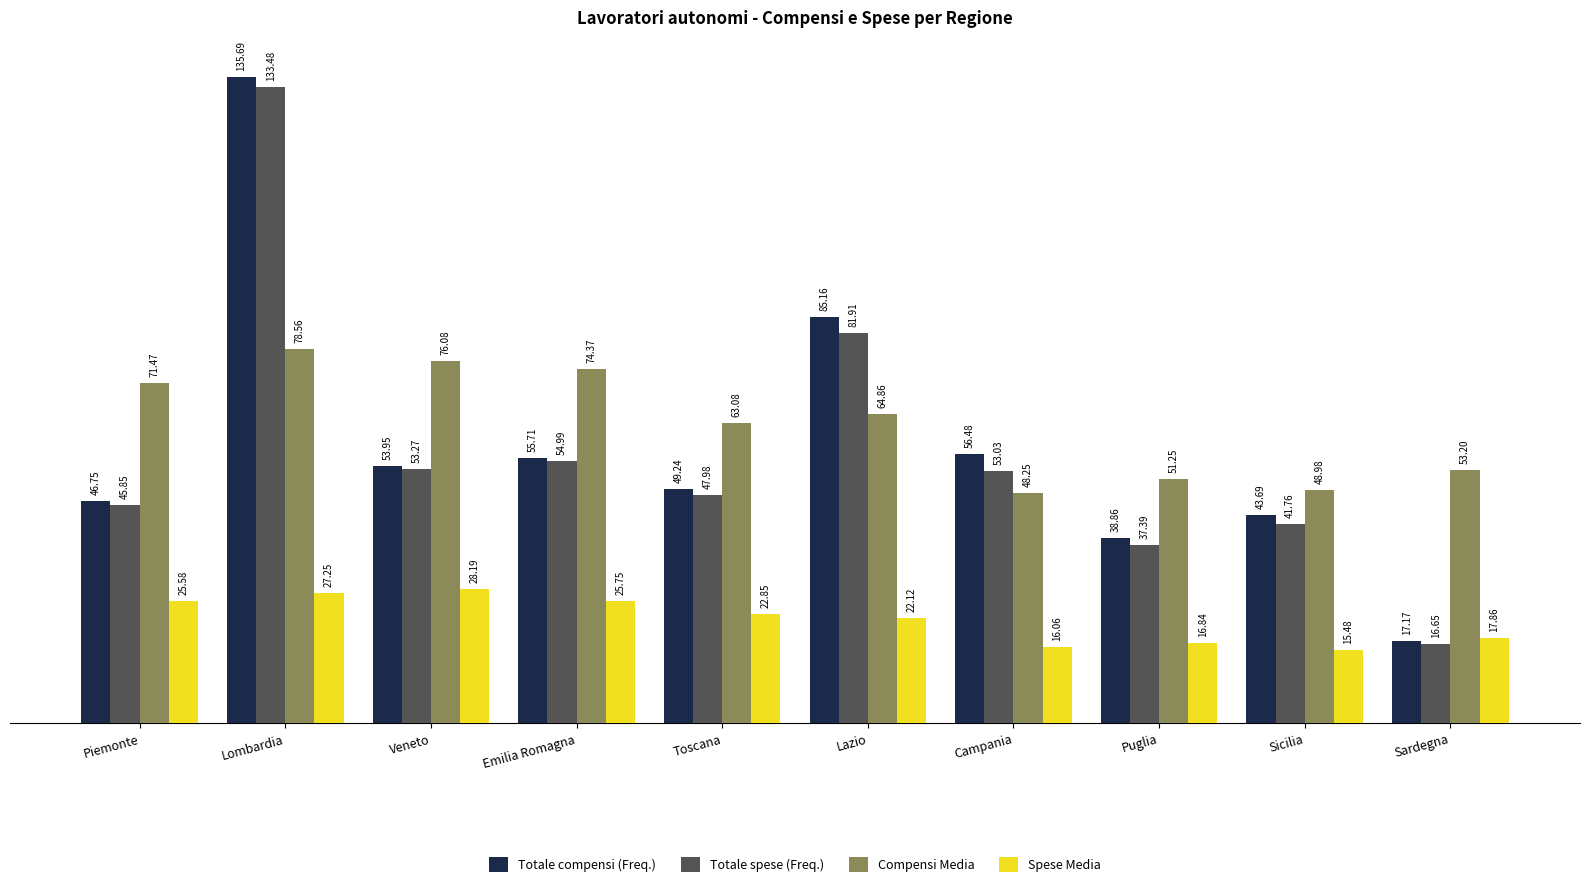

How many data points in Compensi Media are above 64?

5